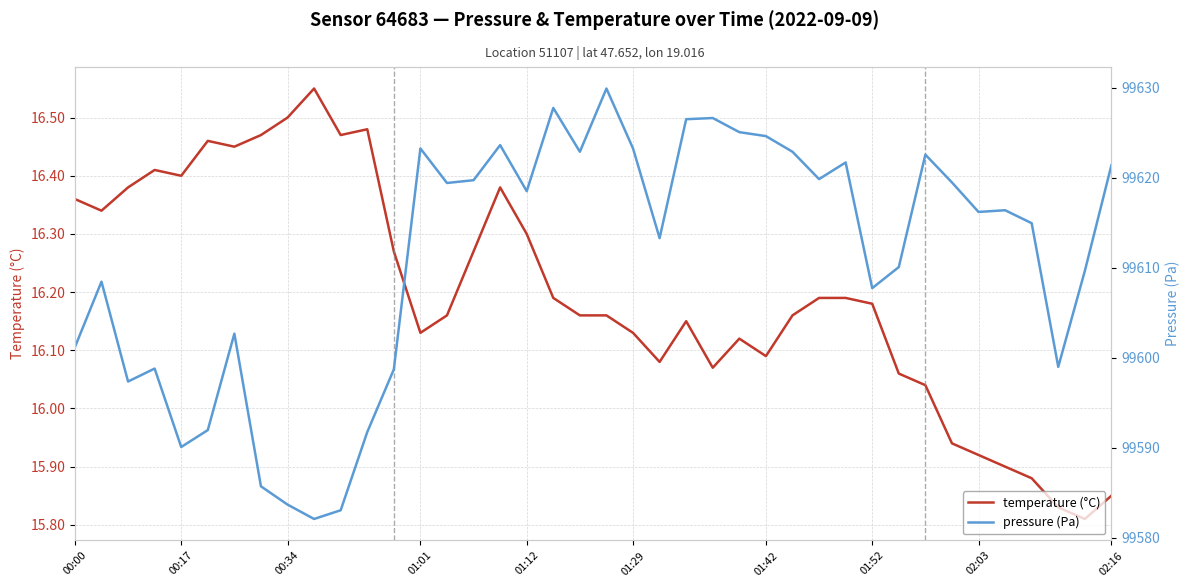

True or false: temperature (°C) has a value of 27.0 at 01:12.

False